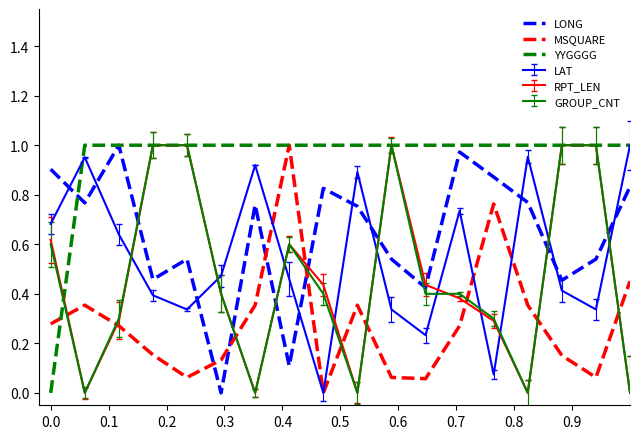

Which series has the largest total across all categories?

YYGGGG